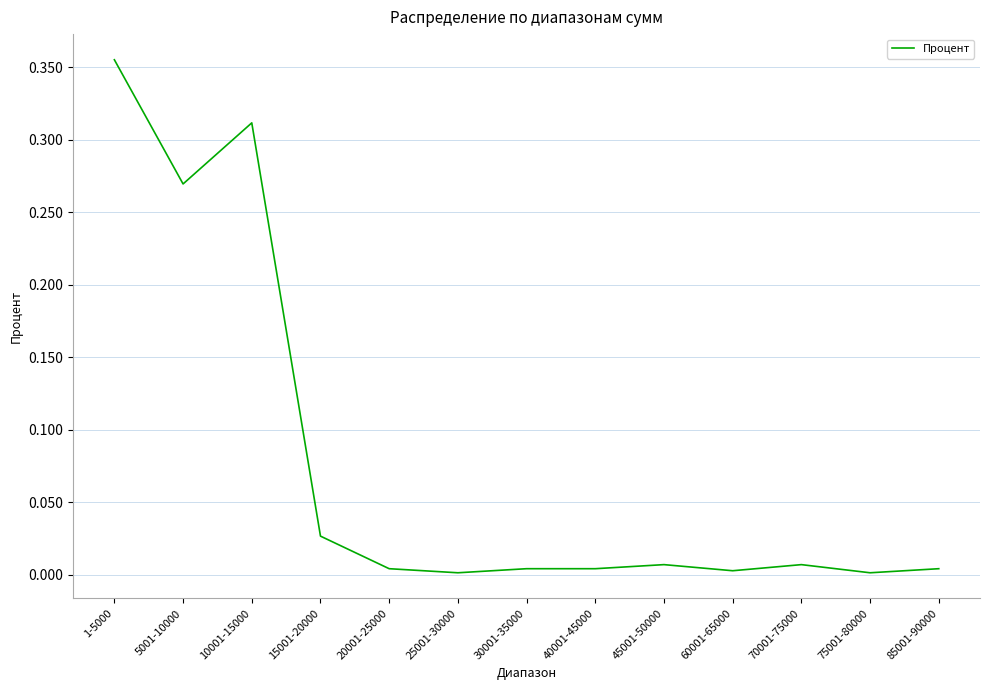

Which label corresponds to the largest value in the chart?

1-5000